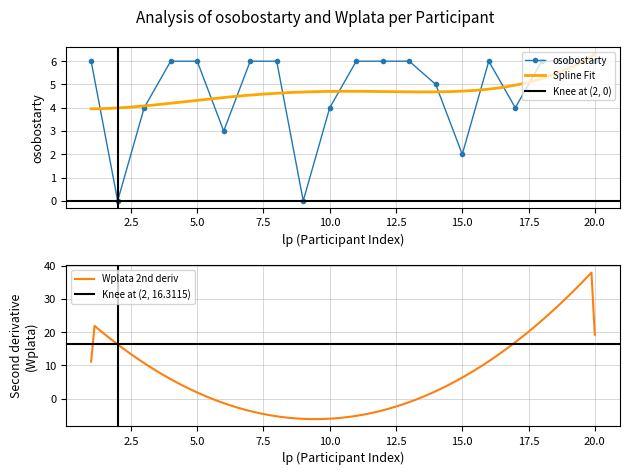

The chart shows a value of 0 at 2. True or false?

True